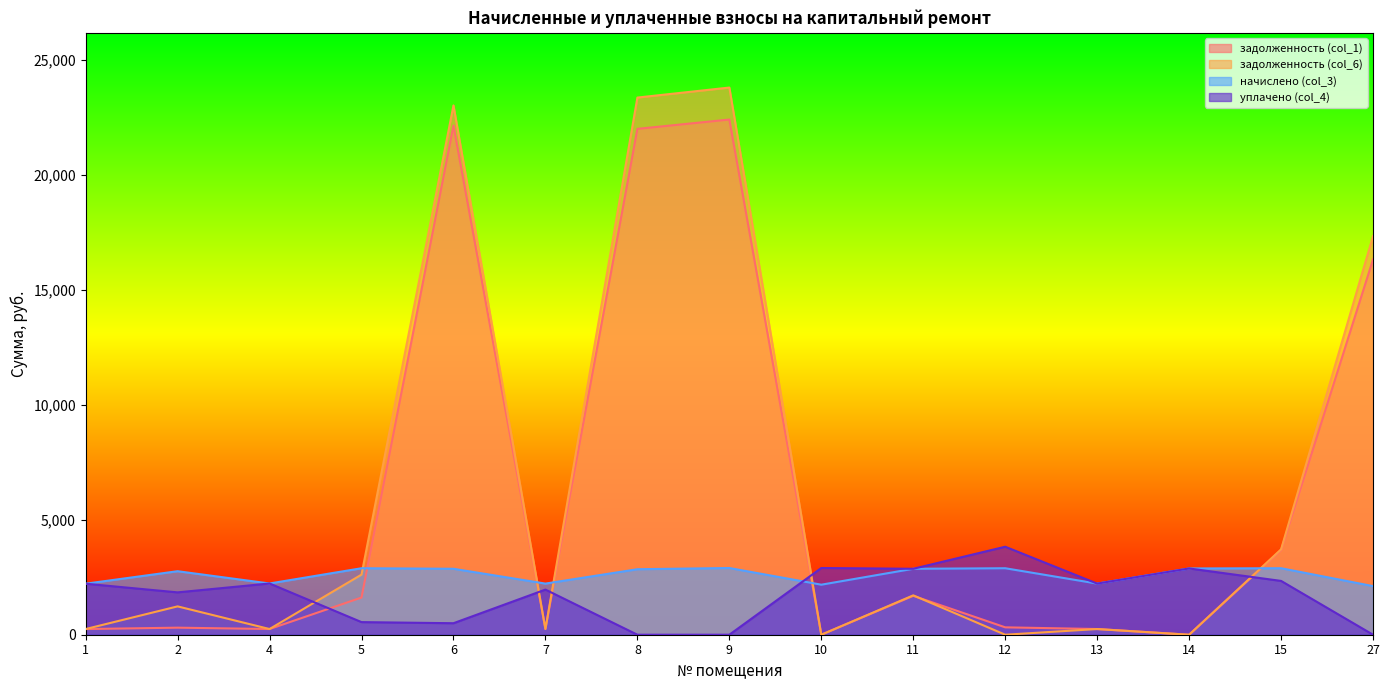

Rank the series by their maximum value, from lowest to highest.

начислено (col_3), уплачено (col_4), задолженность (col_1), задолженность (col_6)